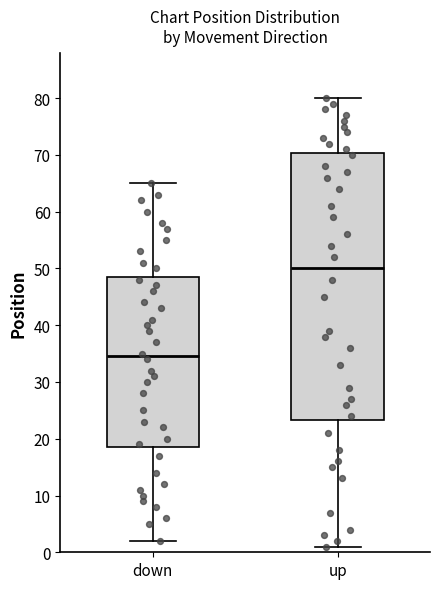

Reading left to right, read every box against the y-axis: the position of its median line, the range the box covers, and the ends of its whiskers. The values are not printed on the chart, so give them approximately, as read against the axis.

down: median 35, box 19 to 49, whiskers 2 to 65
up: median 50, box 23 to 70, whiskers 1 to 80